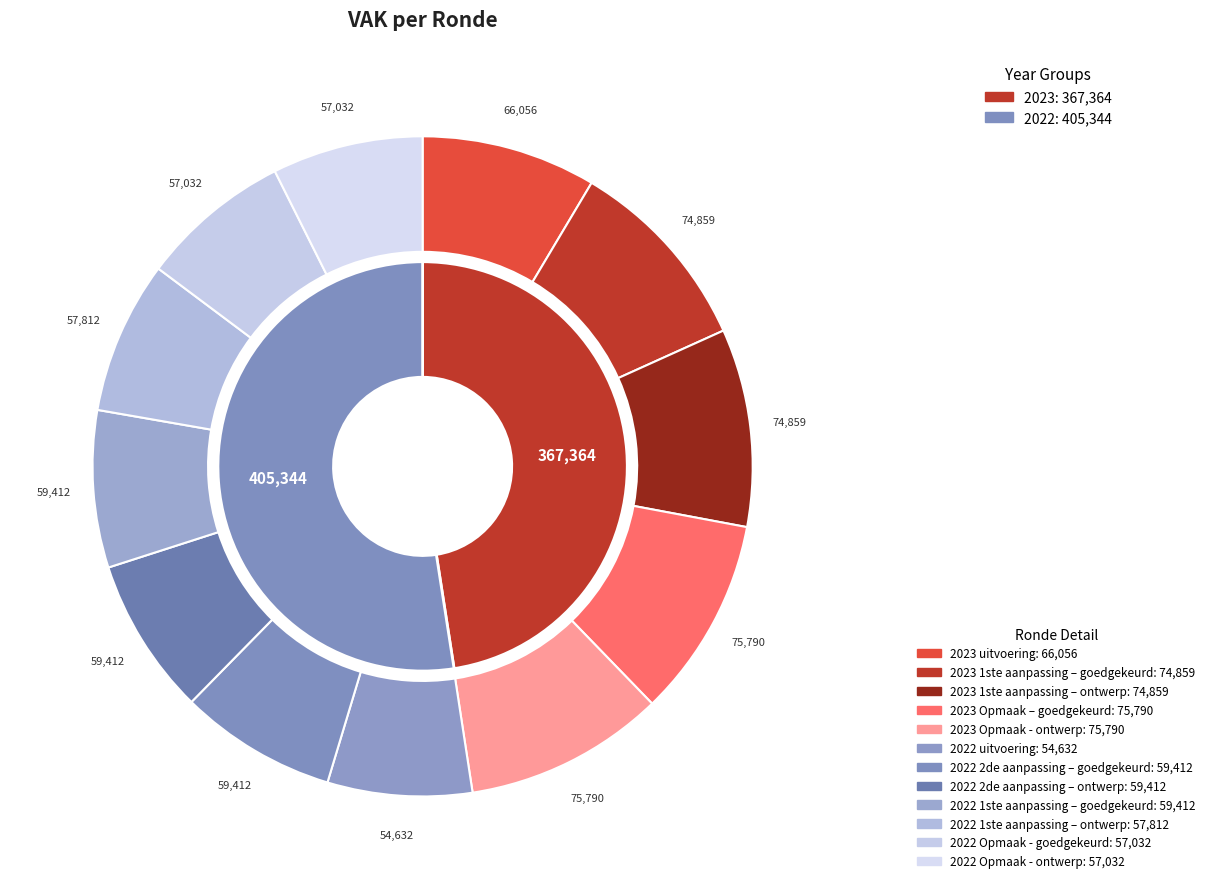

What portion of the pie excludes 2022 2de aanpassing – goedgekeurd?

92.3%